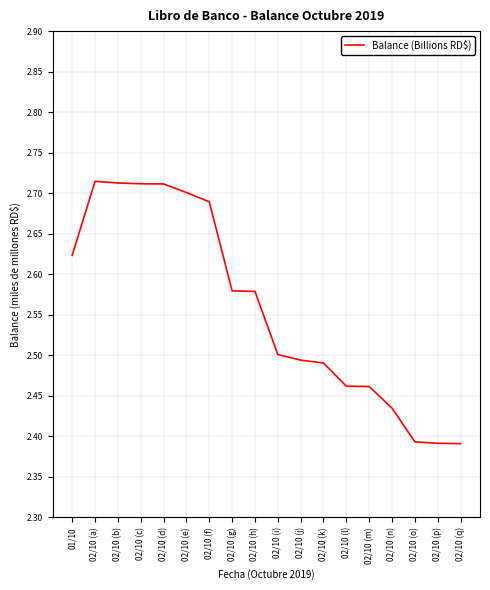

Count the values in the range 2 to 3.

18